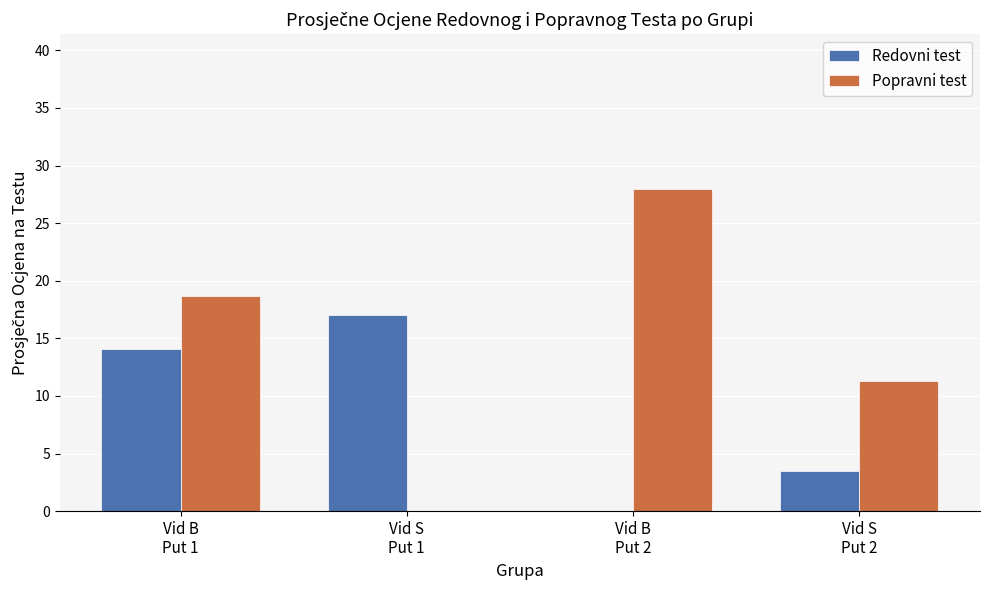

What is the maximum value for Popravni test?

28.0